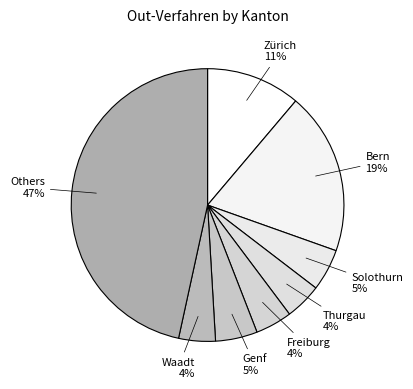

Do Thurgau and Freiburg together represent more than half of the pie?

No